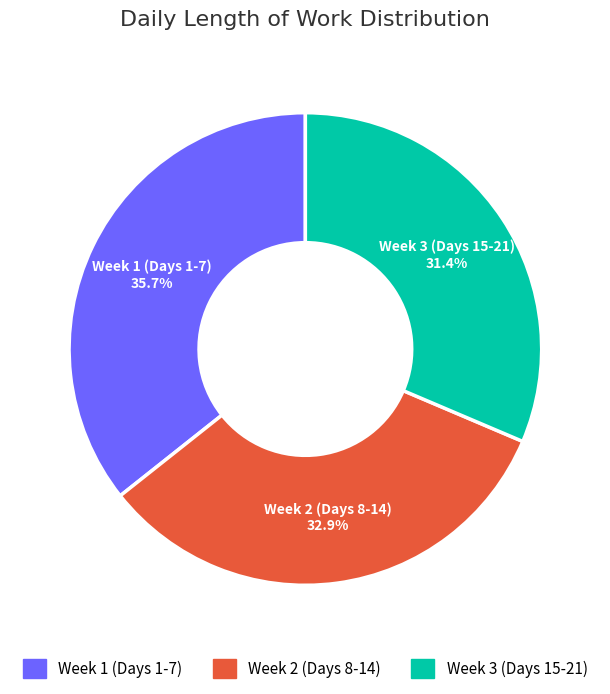

Is there a majority slice in this chart?

No